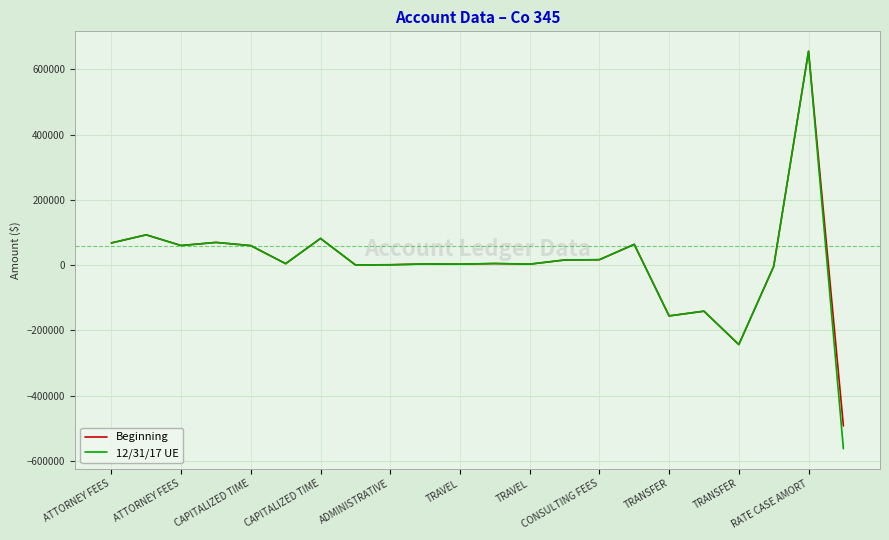

What is the difference between the second highest and minimum values in the 12/31/17 UE series?

655571.3